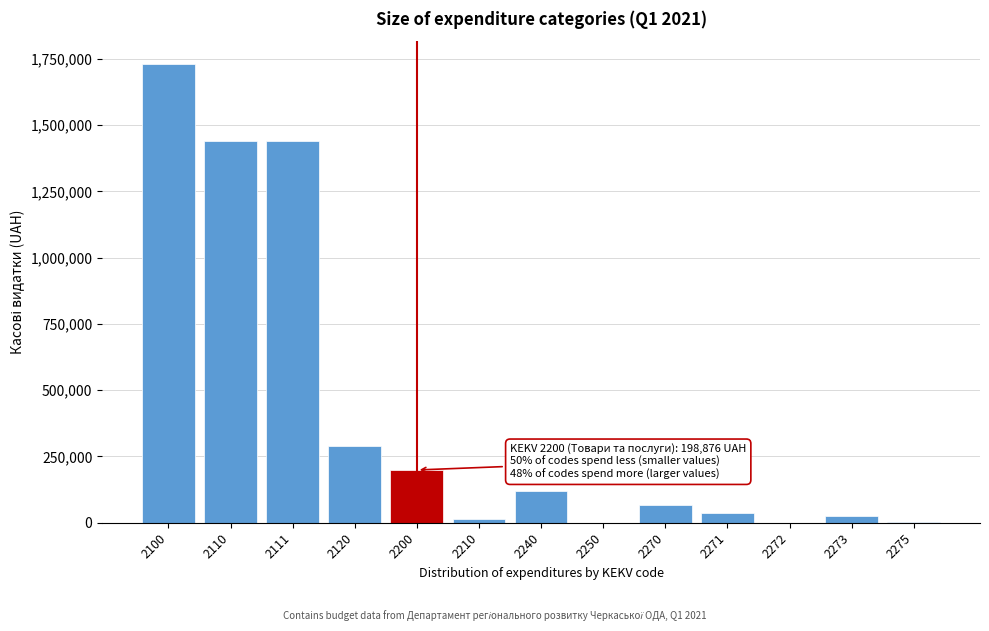

What is the sum of all values?

5363819.0